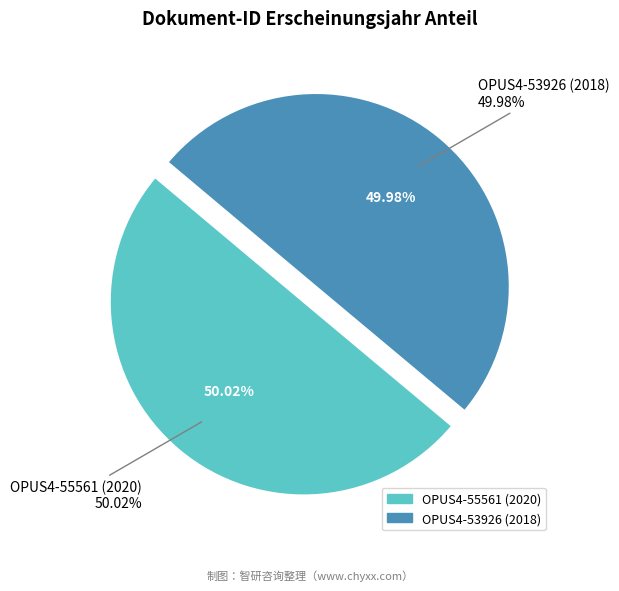

Between OPUS4-55561 (2020) and OPUS4-53926 (2018), which is larger?

OPUS4-55561 (2020)